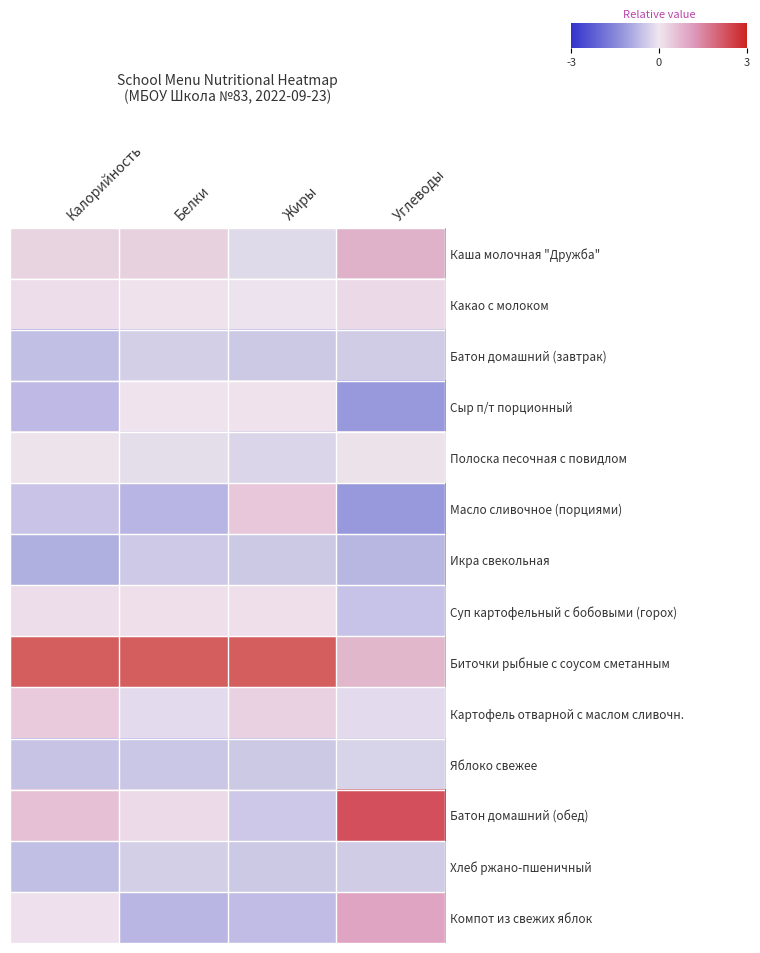

How many data points does each series have?

4